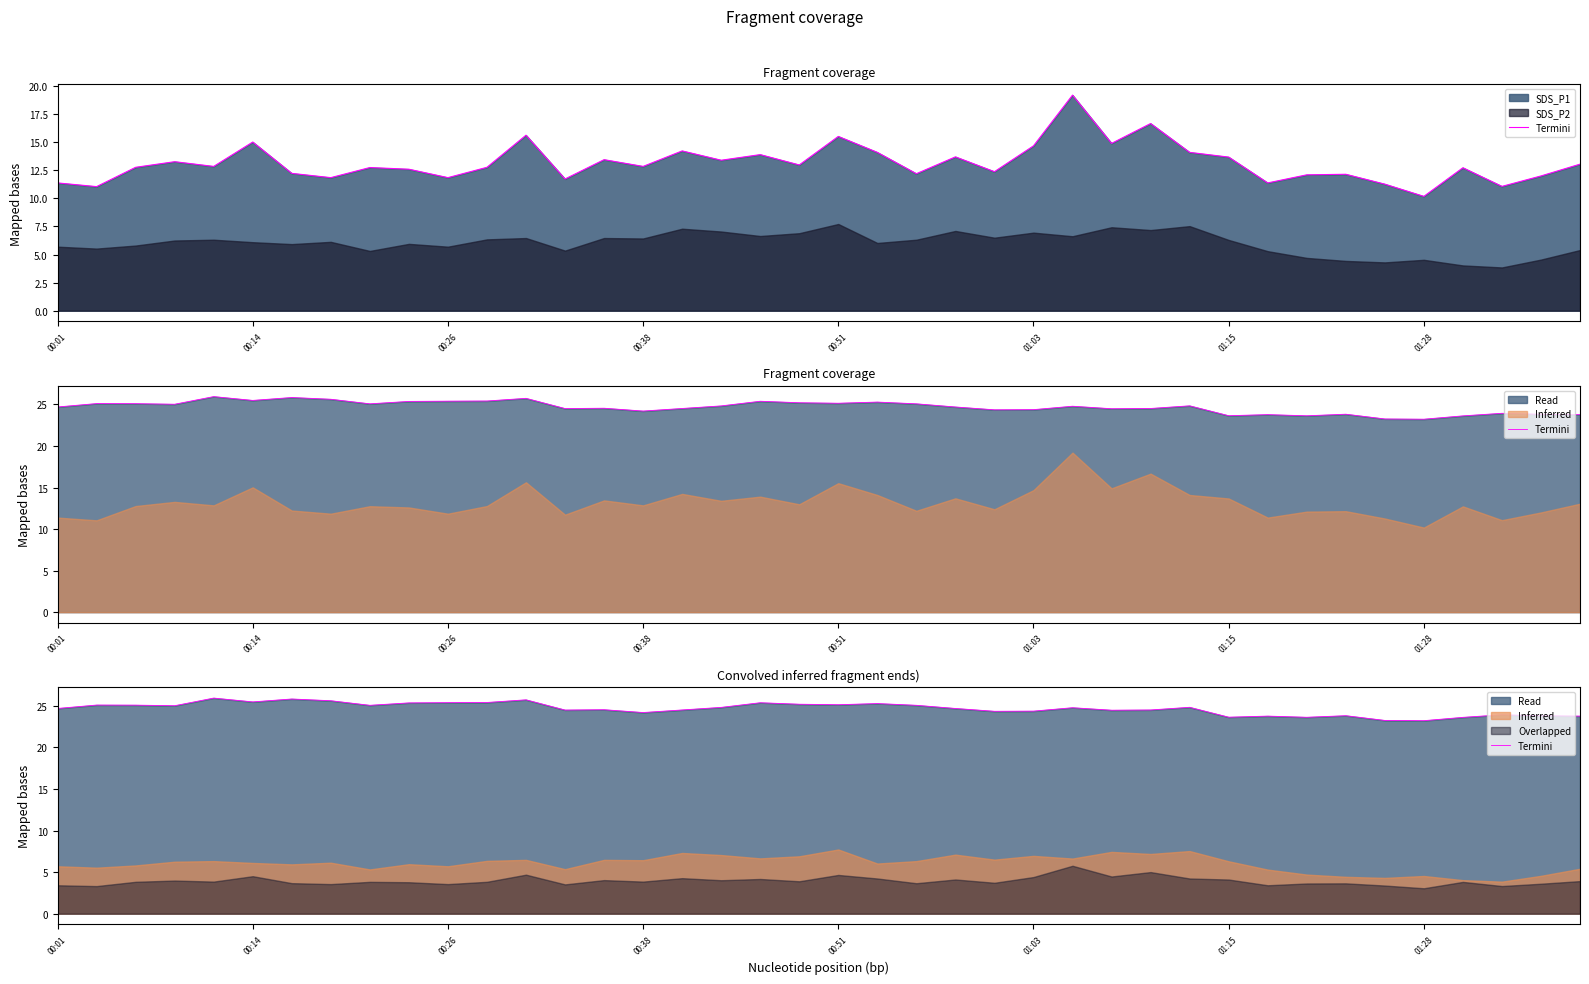

Is it true that the value at 28 is 35.0?

False